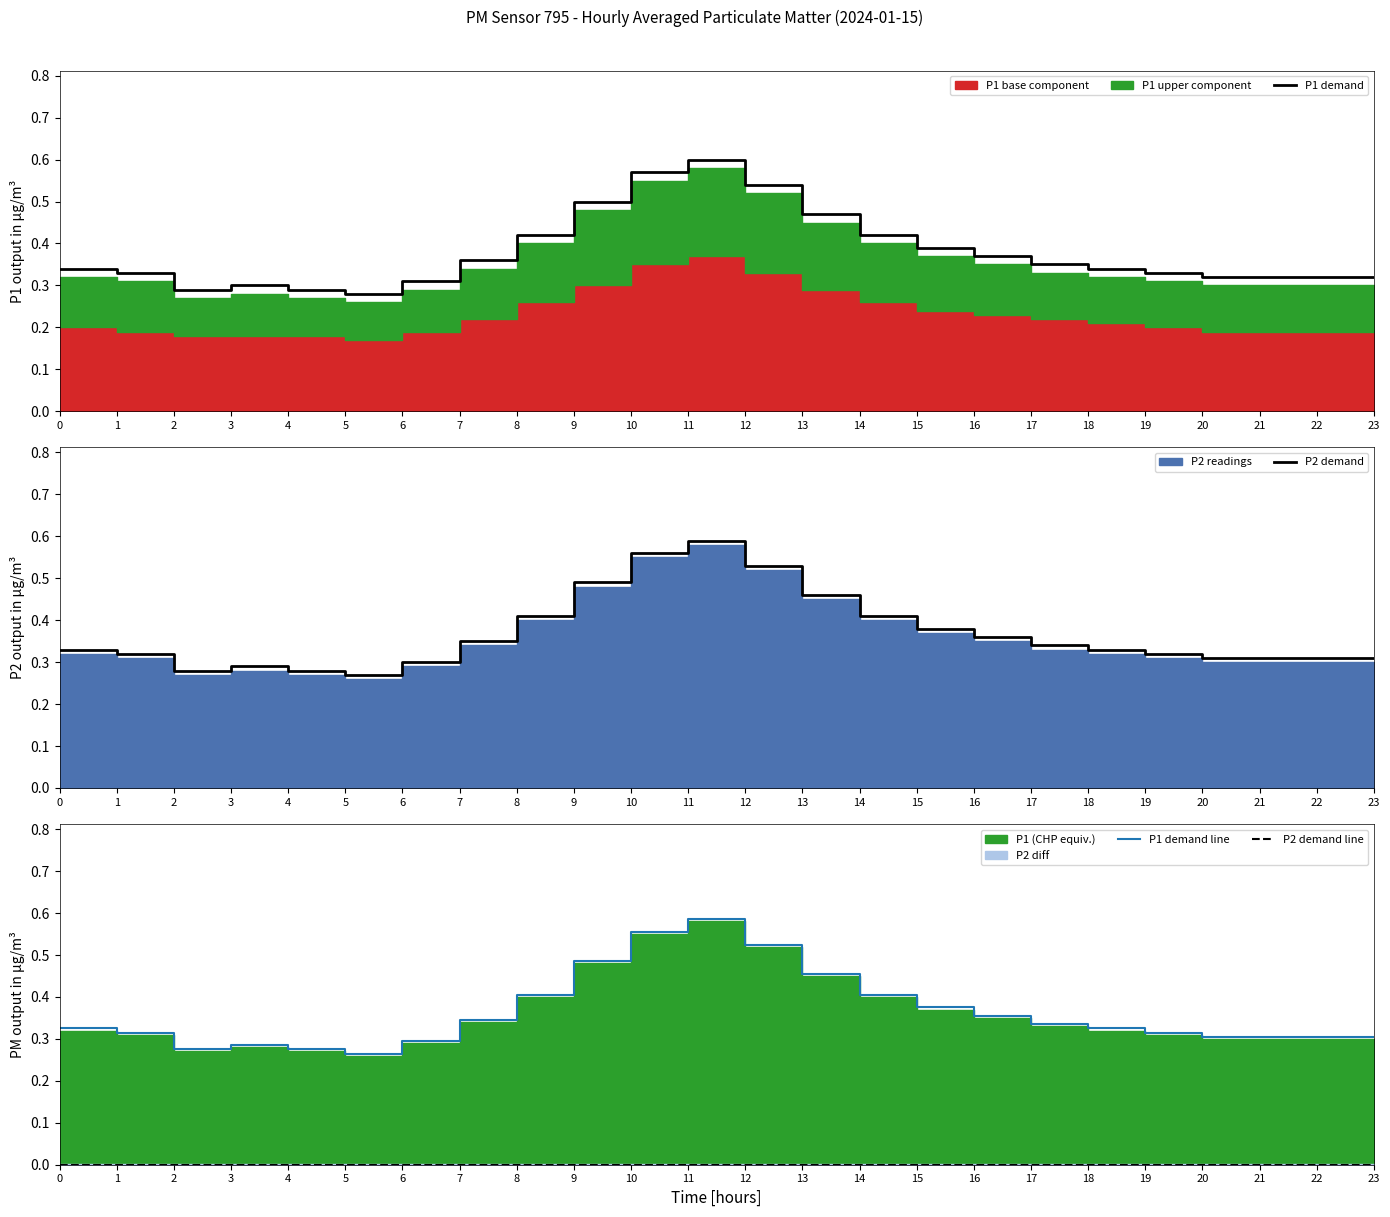

Which category has the highest value in the P1 demand line series?

11